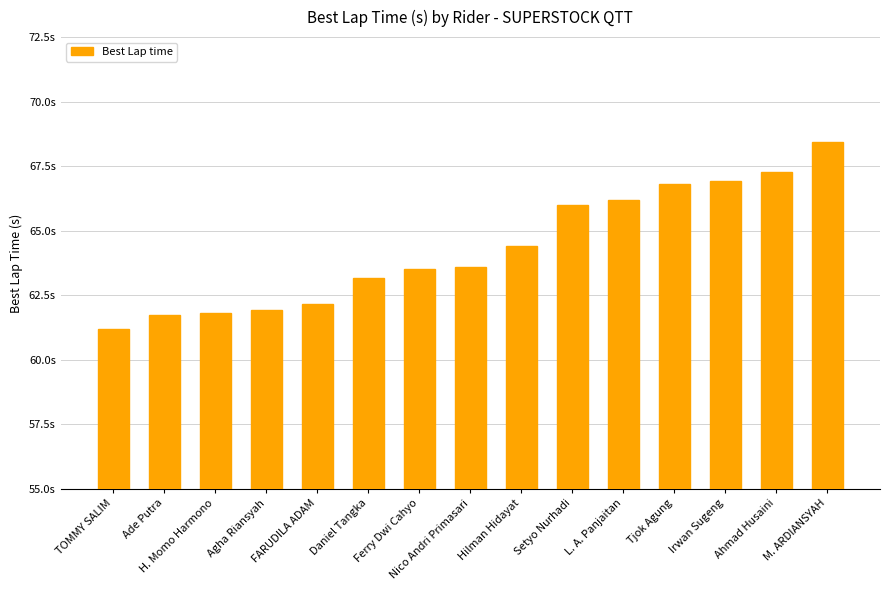

Are the bars grouped side by side (vs. stacked)?

No